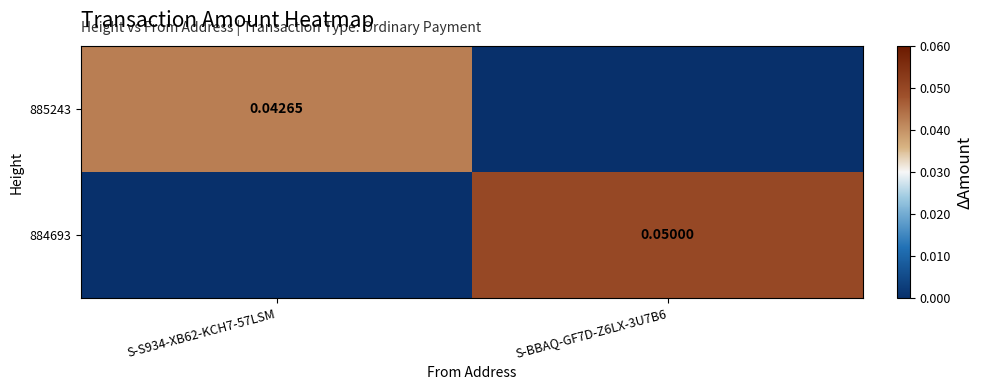

True or false: 884693 has a value of 0.1 at S-BBAQ-GF7D-Z6LX-3U7B6.

True